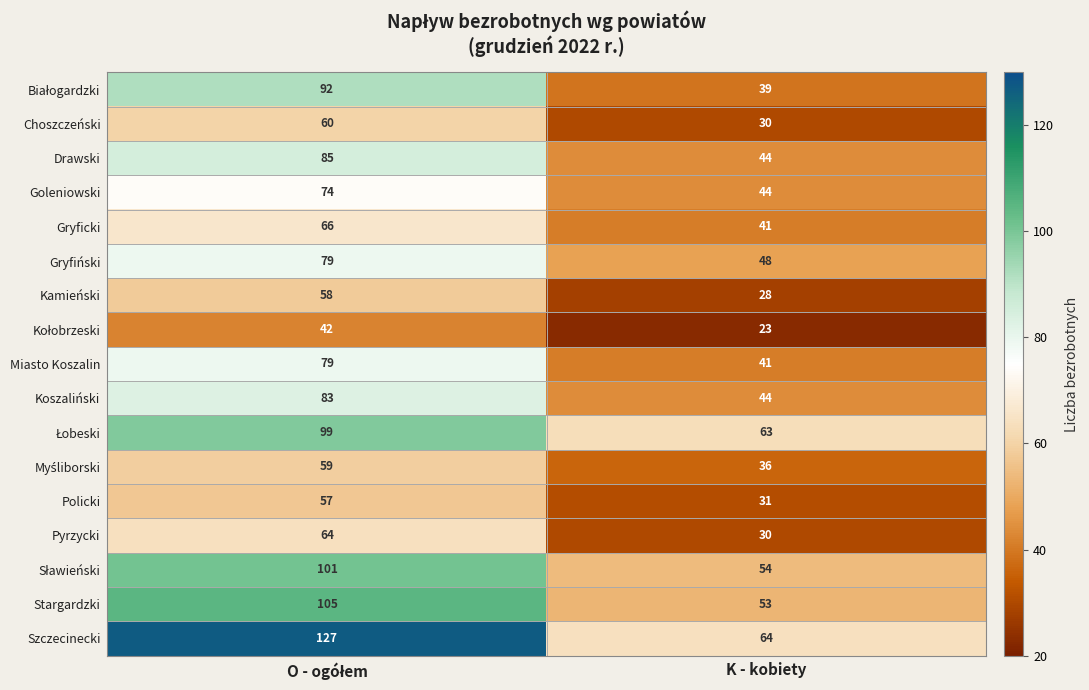

Which series has the widest spread of values?

Szczecinecki